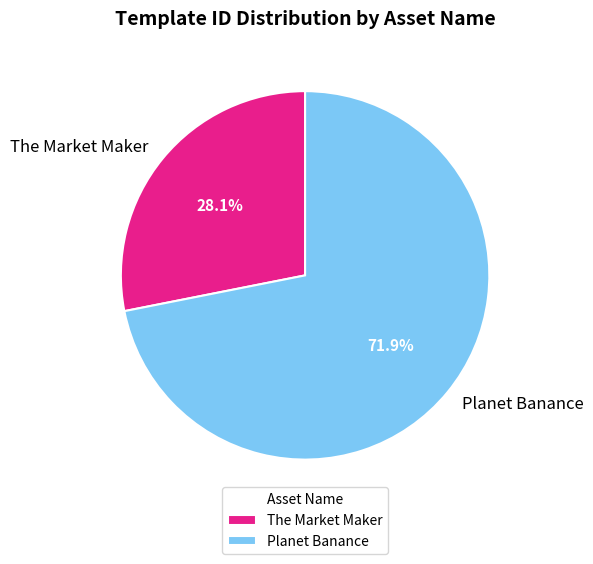

Is it true that Planet Banance is 72% of the pie?

True